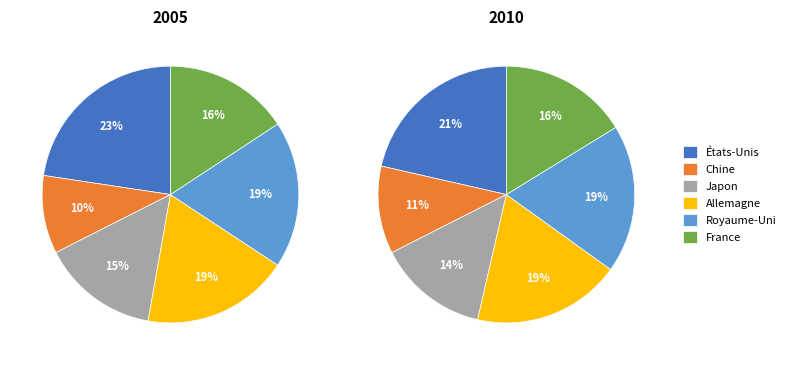

Combined, do Japon and Royaume-Uni account for over 50%?

No